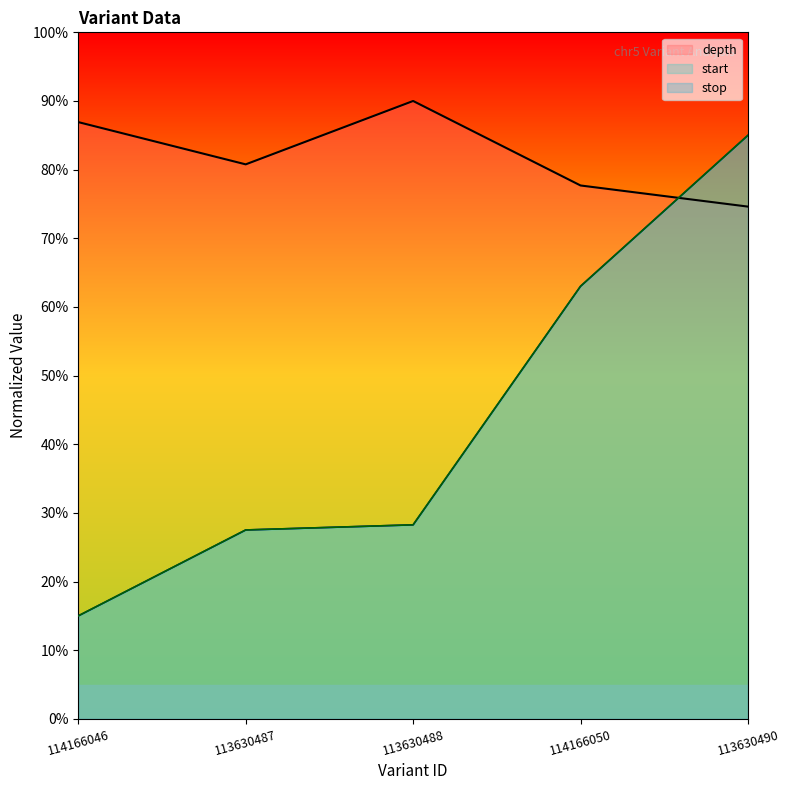

Is it true that stop equals 13.2 at 113630487?

False